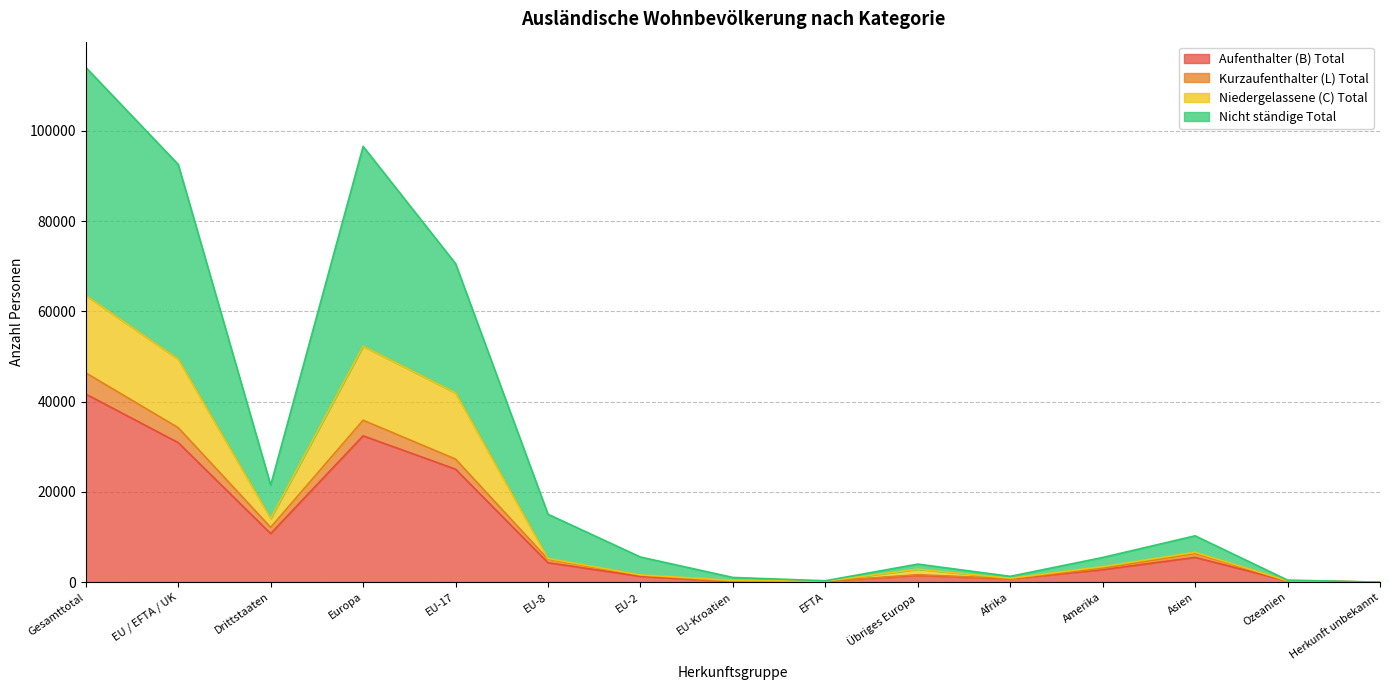

Between Europa and EU-17, which series saw the biggest shift?

Nicht ständige Total